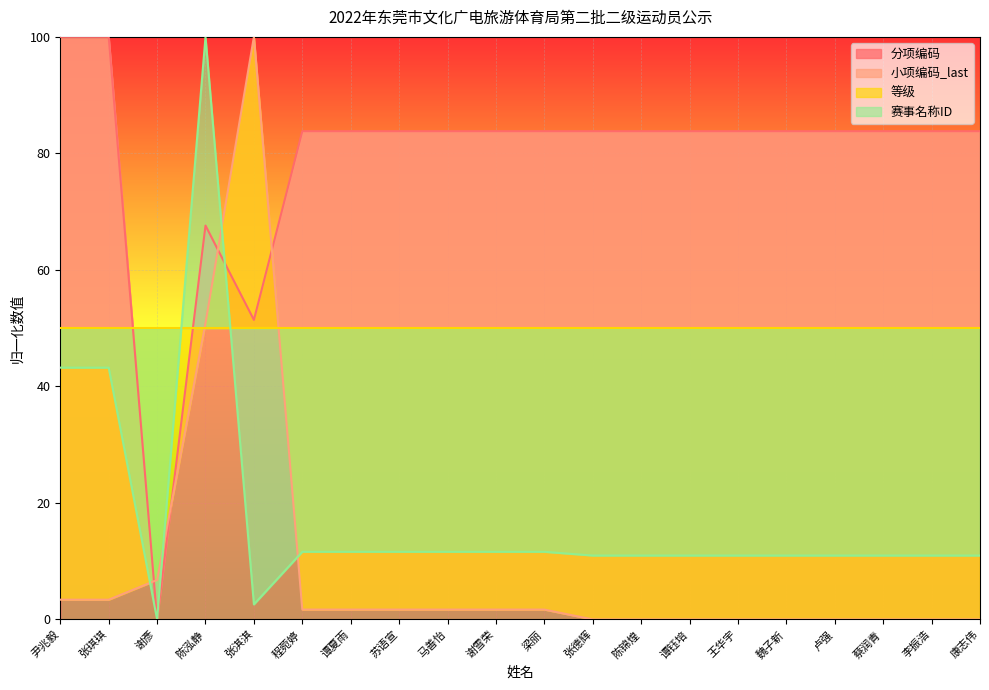

In 分项编码, how many points are lower than both neighbors (excluding endpoints)?

2